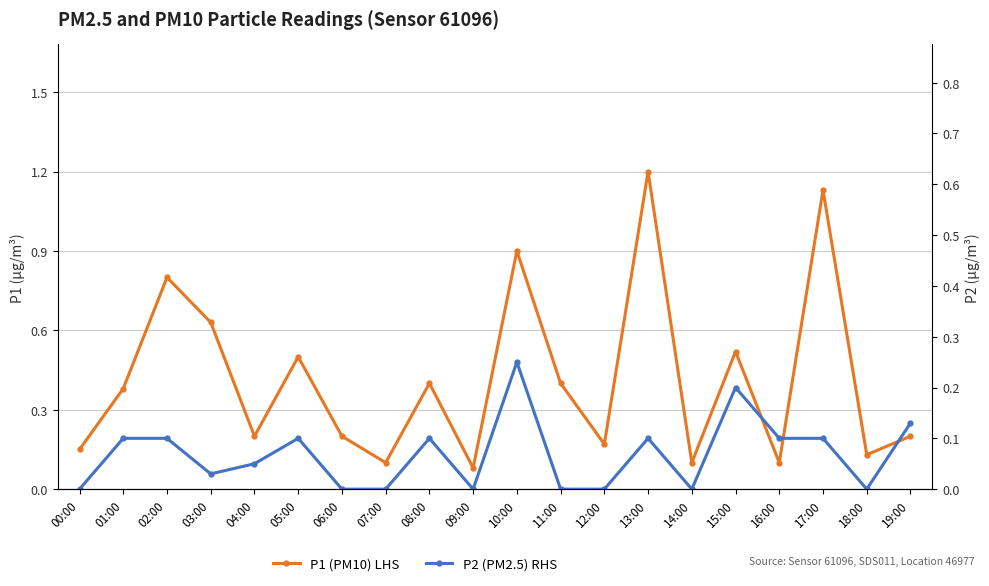

The P2 (PM2.5) RHS series shows 0.2 at 16:00. True or false?

False